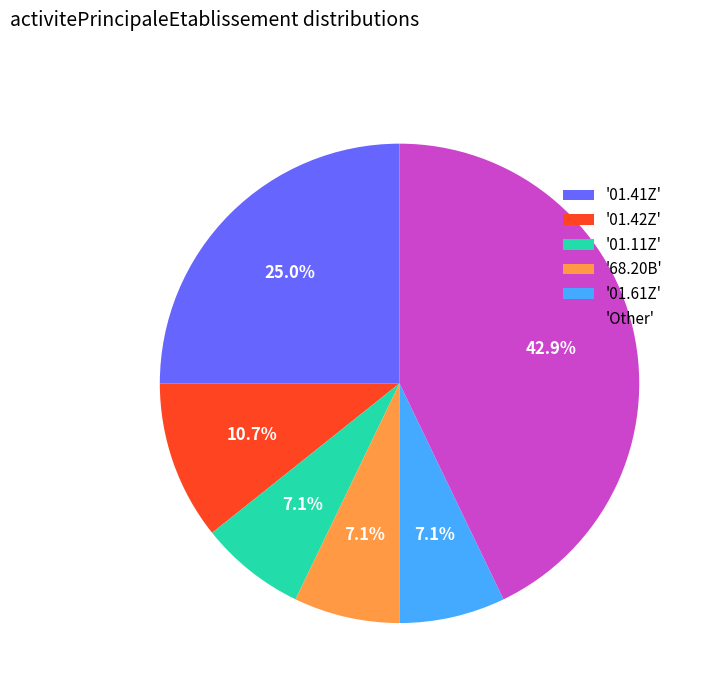

Does '01.11Z' account for over 50% of the chart?

No